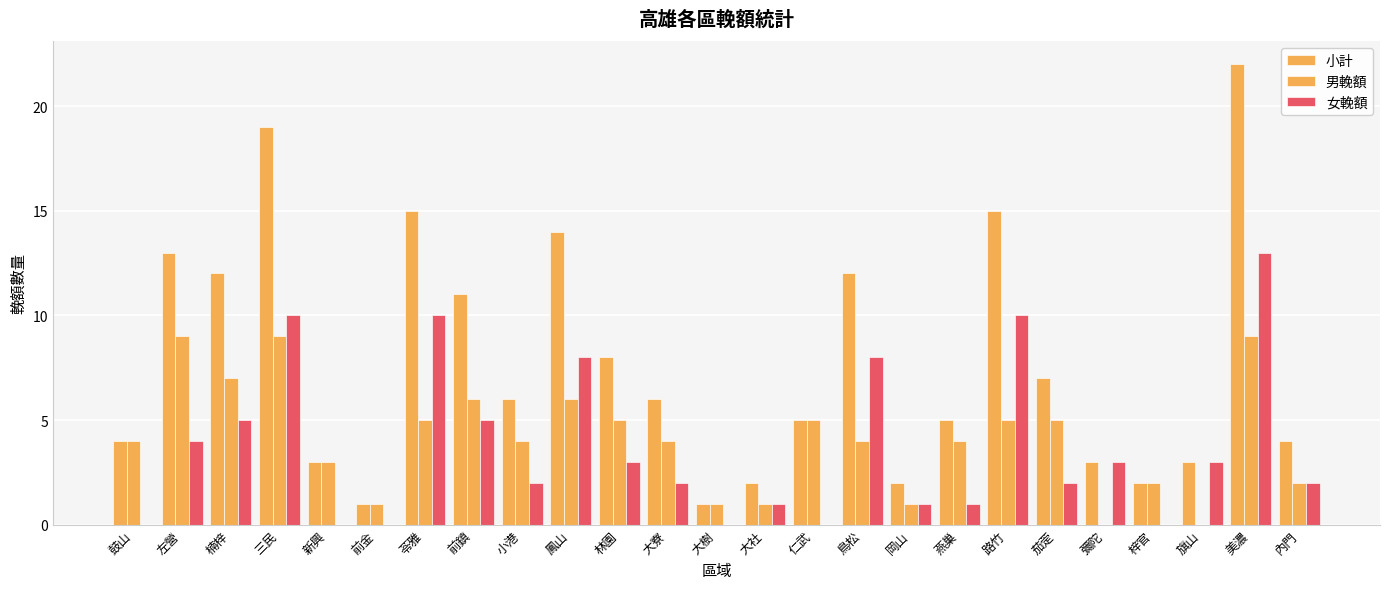

Between 小港 and 燕巢, which series saw the biggest shift?

小計